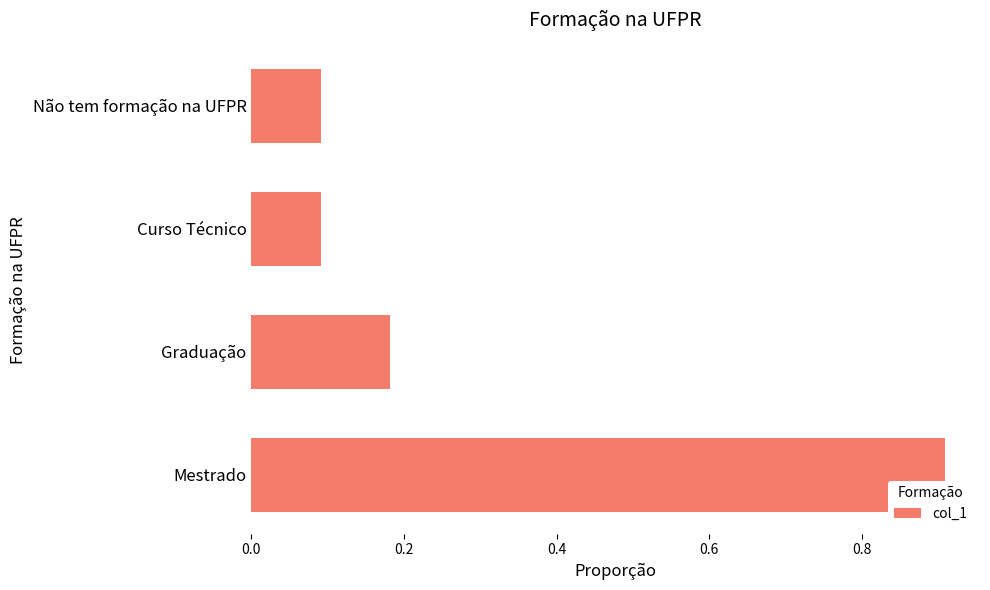

Which category has the highest value across all series?

Mestrado